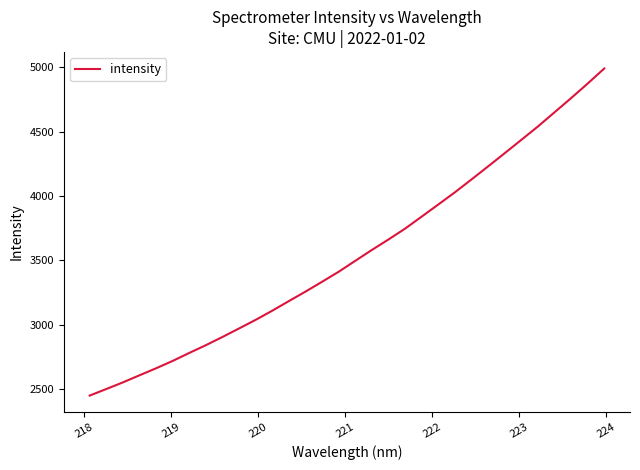

What is the greatest value displayed?

4991.5